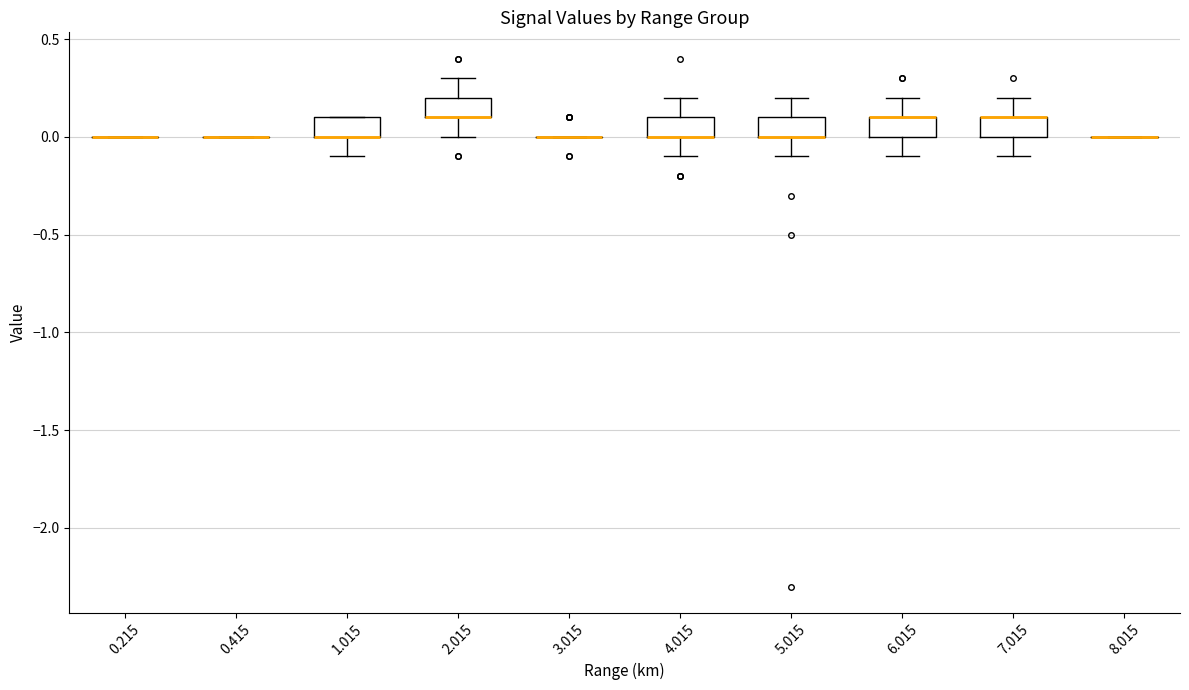

Reading left to right, transcribe this box plot: for each box, give where its median line is, the range the box spans, and where its two whiskers end, as read against the y-axis. The values are not printed on the chart, so give them approximately, as read against the axis.

0.215: box collapsed to a line at 0.0, whiskers 0.0 to 0.0
0.415: box collapsed to a line at 0.0, whiskers 0.0 to 0.0
1.015: median 0.0 (drawn on the box's lower edge), box 0.0 to 0.1, whiskers -0.1 to 0.1
2.015: median 0.1 (drawn on the box's lower edge), box 0.1 to 0.2, whiskers 0.0 to 0.3
3.015: box collapsed to a line at 0.0, whiskers 0.0 to 0.0
4.015: median 0.0 (drawn on the box's lower edge), box 0.0 to 0.1, whiskers -0.1 to 0.2
5.015: median 0.0 (drawn on the box's lower edge), box 0.0 to 0.1, whiskers -0.1 to 0.2
6.015: median 0.1 (drawn on the box's upper edge), box 0.0 to 0.1, whiskers -0.1 to 0.2
7.015: median 0.1 (drawn on the box's upper edge), box 0.0 to 0.1, whiskers -0.1 to 0.2
8.015: box collapsed to a line at 0.0, whiskers 0.0 to 0.0